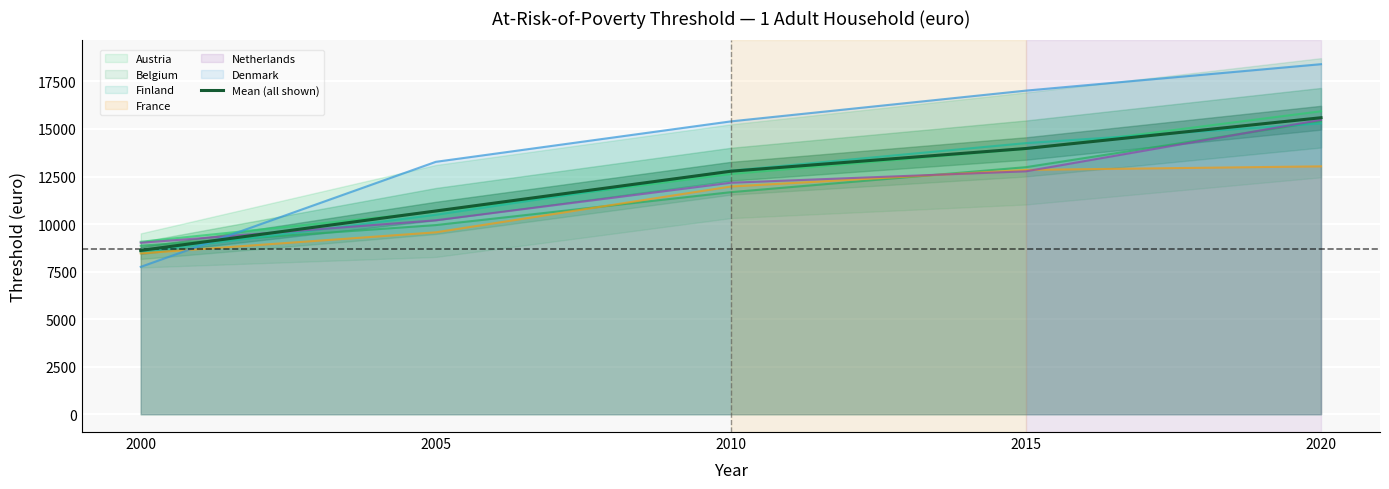

What is the difference between the values at 2010 and 2015?

1196.0